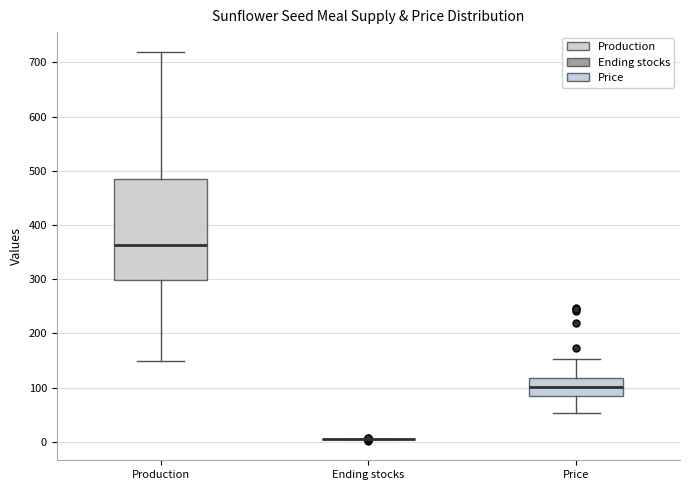

Comparing the boxes themselves (not the whiskers), which one is the tallest?

Production